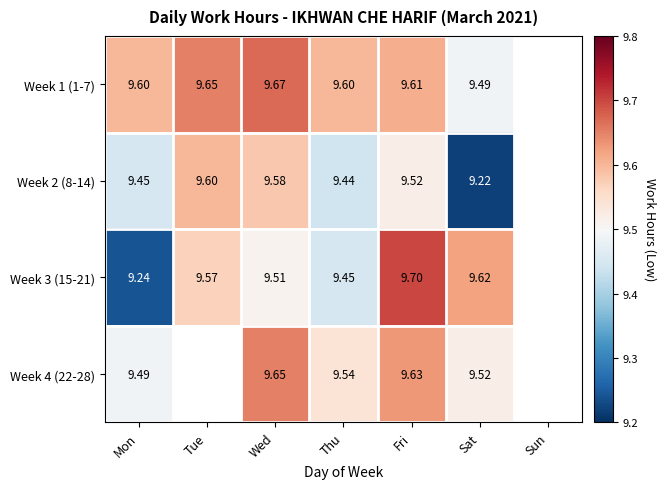

How many Week 1 (1-7) values are between 9 and 10?

6